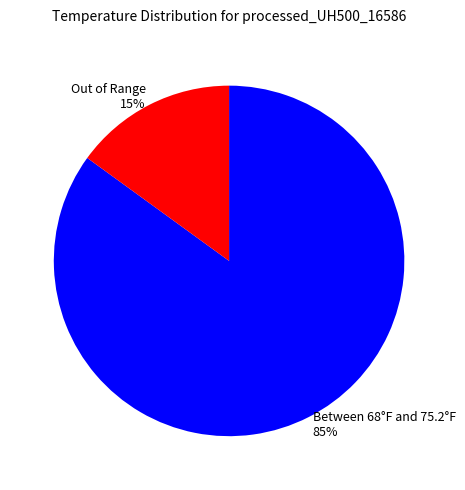

Which category has the biggest portion of the pie?

Between 68°F and 75.2°F 85%